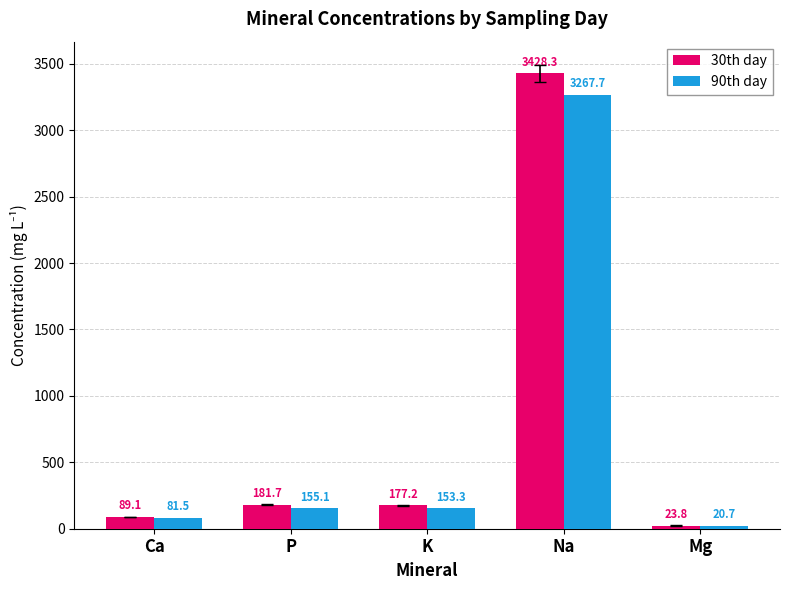

Reading left to right, list all the values displayed in this chart.

30th day: 89.1	181.7	177.2	3428.3	23.8
90th day: 81.5	155.1	153.3	3267.7	20.7